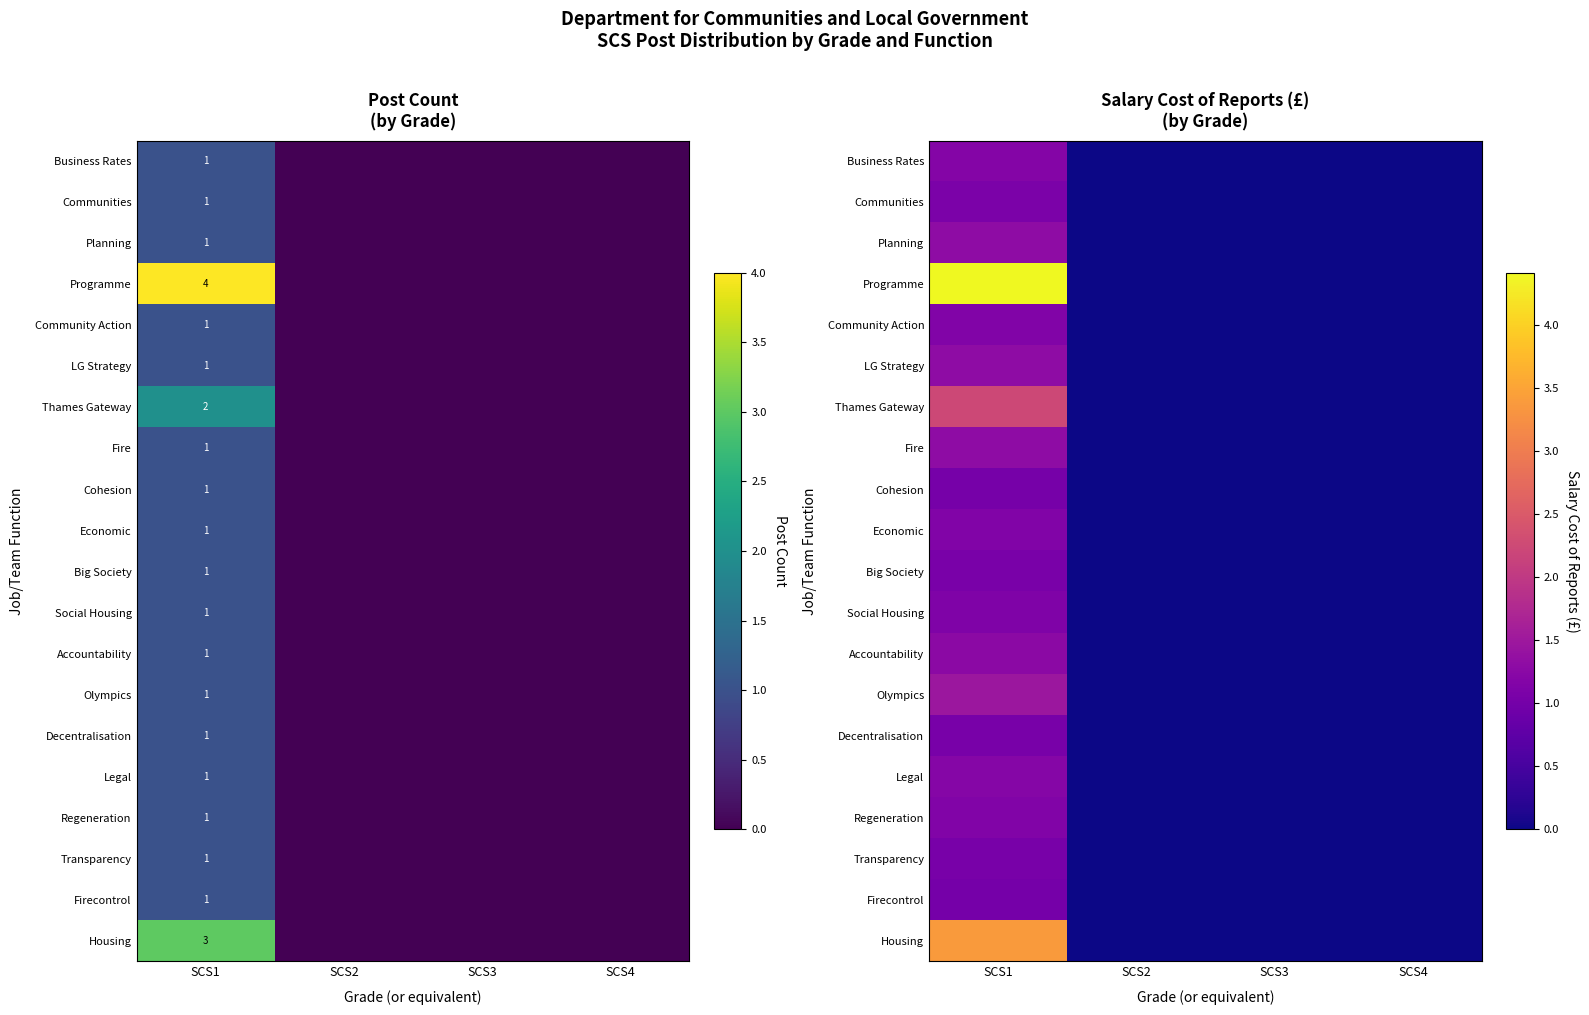

How many values in Thames Gateway are above zero?

1